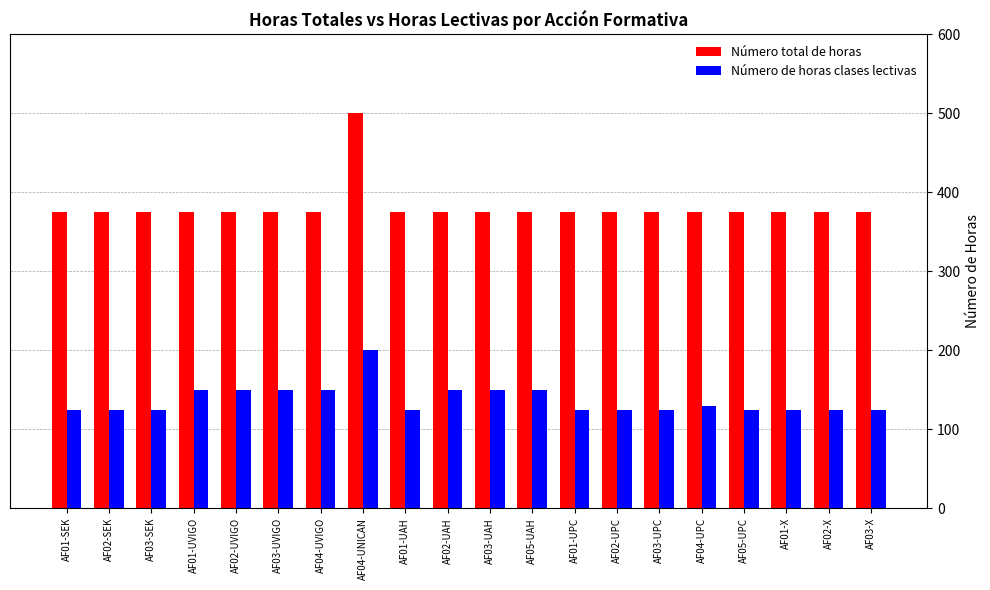

How many bars are there in total?

40